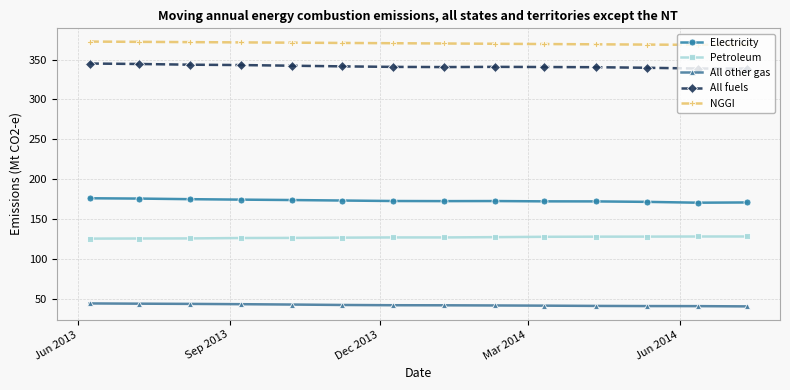

List the series in order of their peak value, lowest first.

All other gas, Petroleum, Electricity, All fuels, NGGI